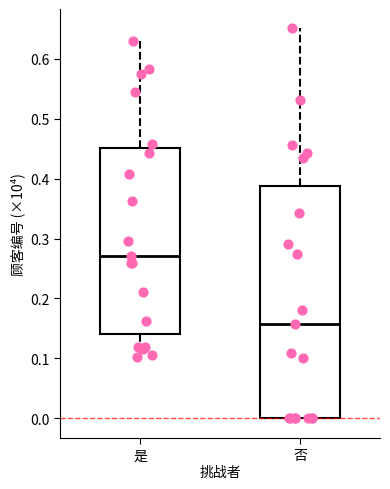

Which box's median line is the highest?

是